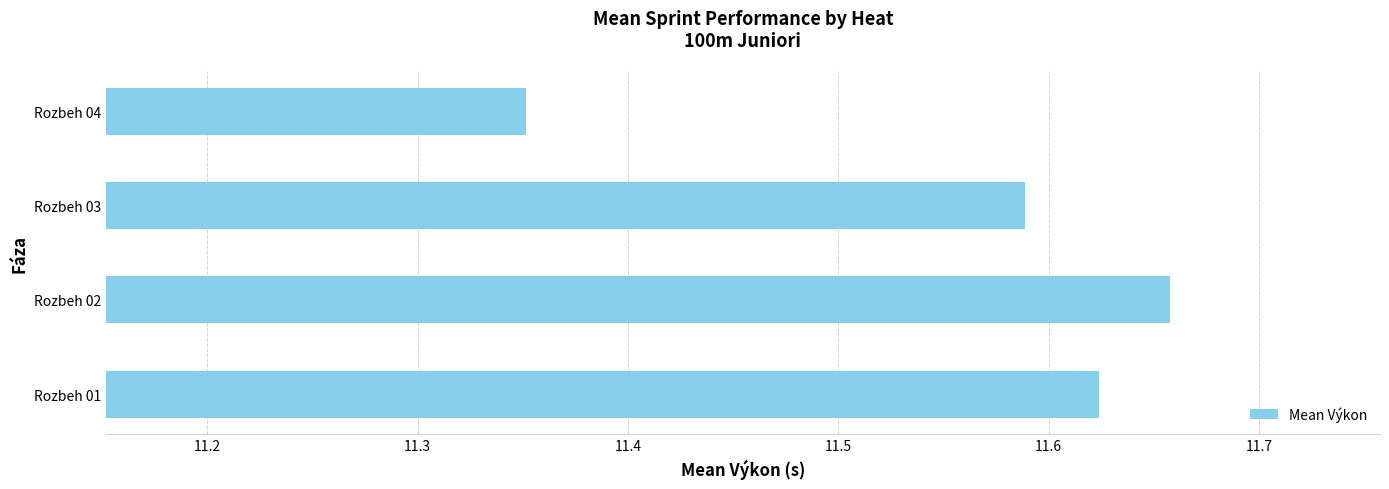

What is the difference between the maximum and second lowest values?

0.1